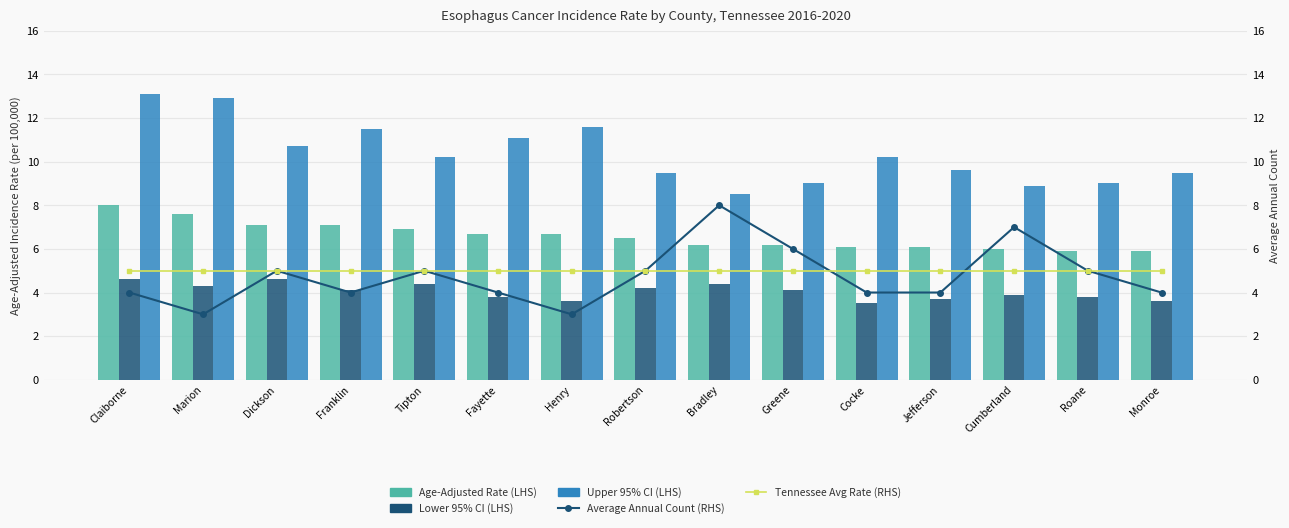

Which series changed the most between Claiborne and Henry?

Upper 95% CI (LHS)